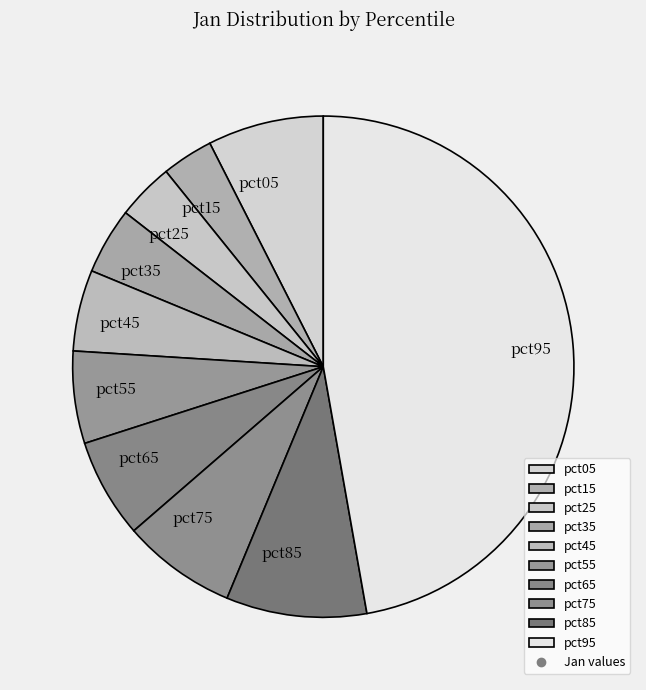

How many segments does this pie chart have?

10